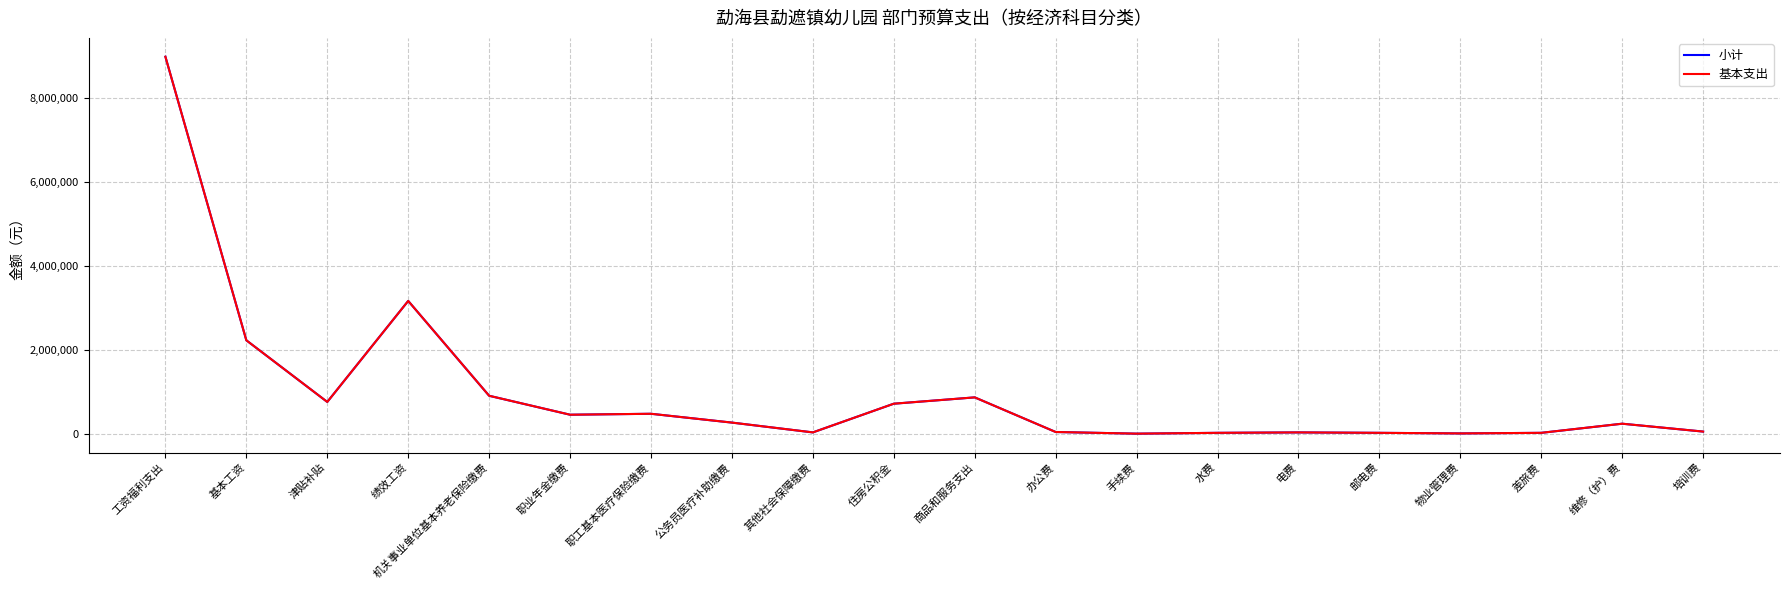

Does the chart have visible grid lines?

Yes